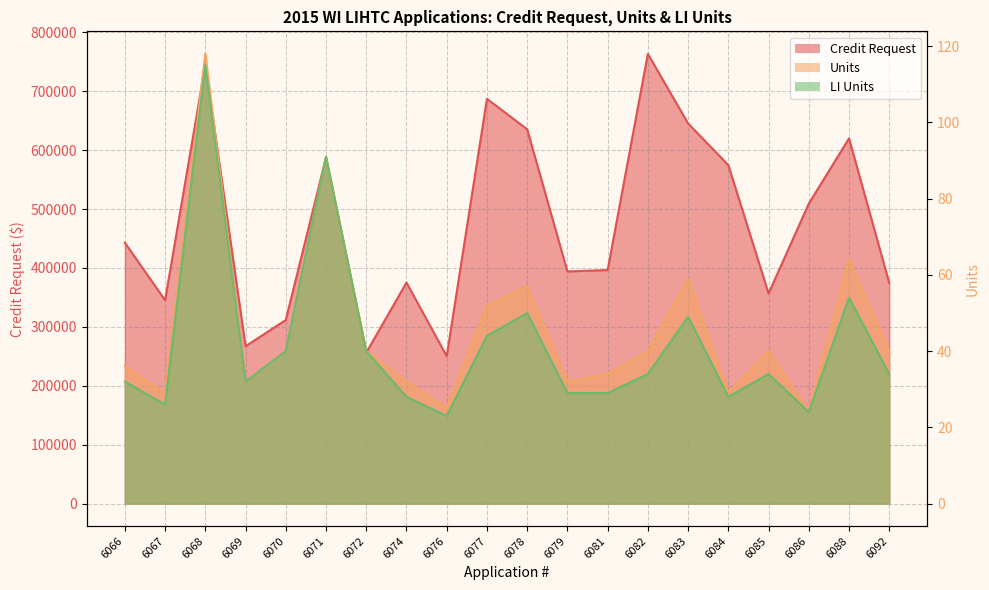

List the series in order of their peak value, highest first.

Credit Request, Units, LI Units